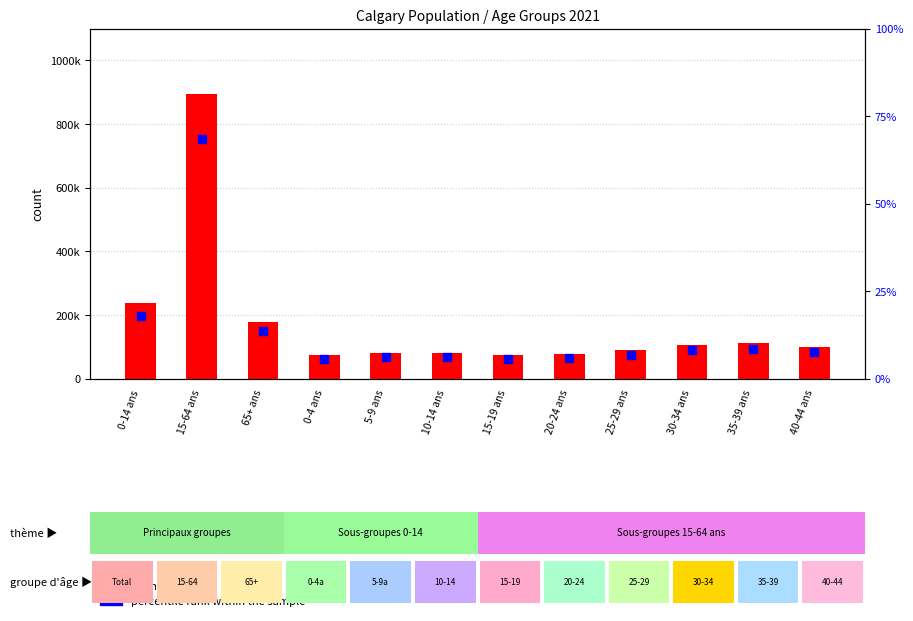

Which series reaches the minimum Y coordinate?

percentile rank within the sample